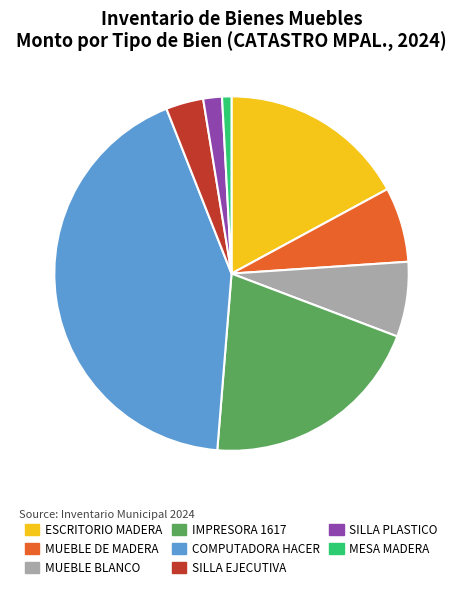

Combined, do MUEBLE DE MADERA and IMPRESORA 1617 account for over 50%?

No